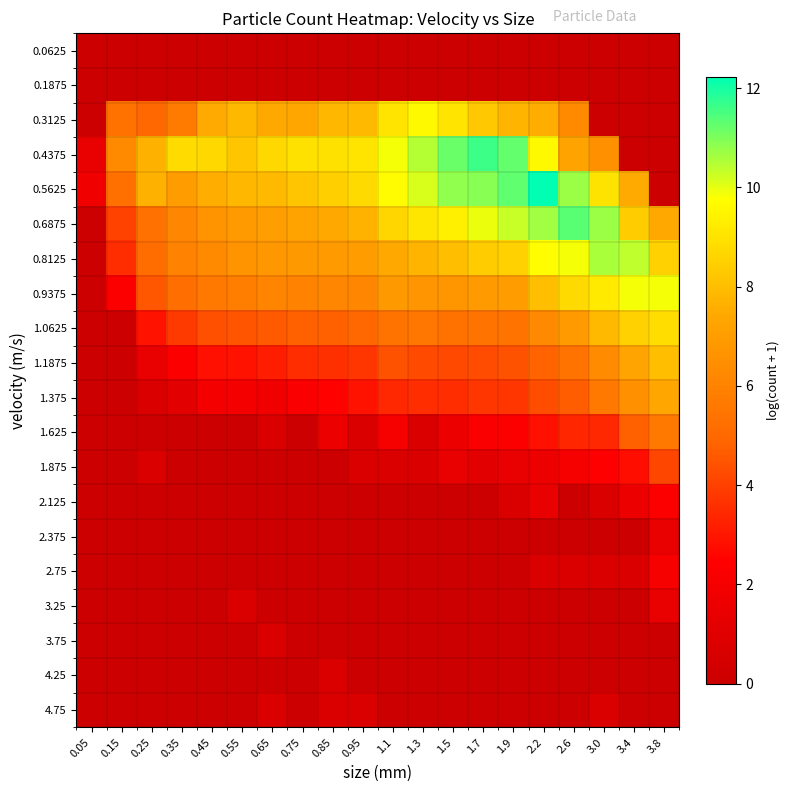

At which category is the sum across all series the highest?

2.2